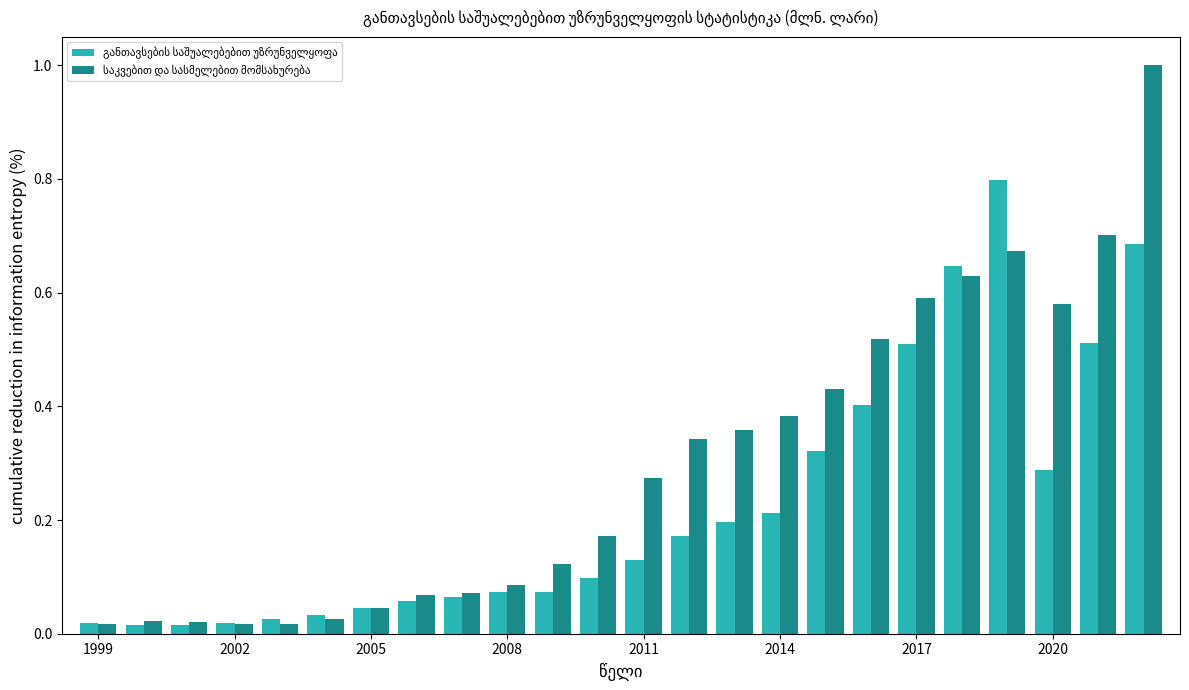

At how many categories does at least one series exceed 0?

24